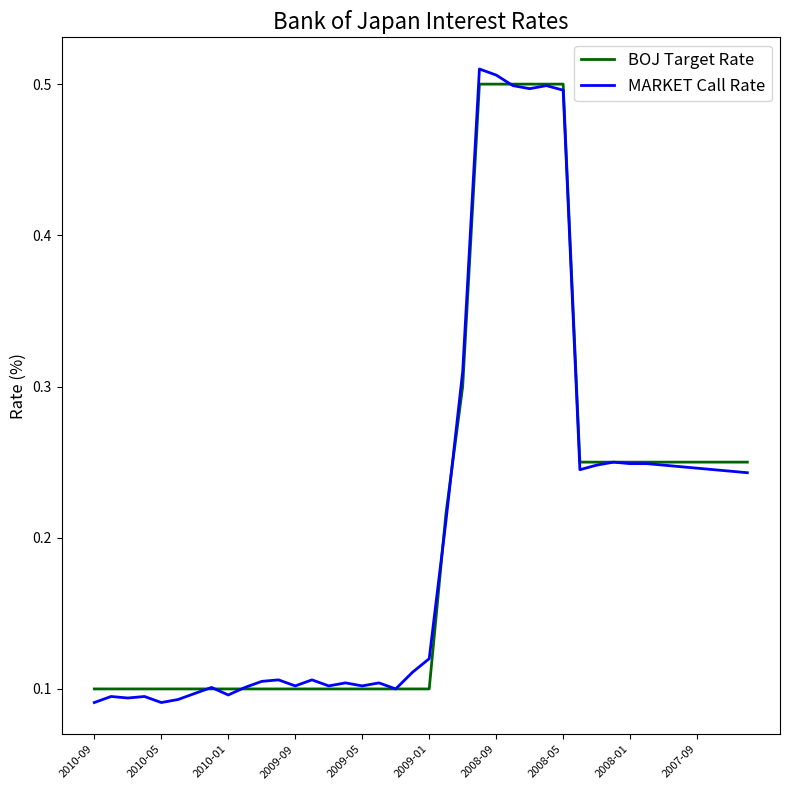

Which series has the largest range (max minus min)?

MARKET Call Rate